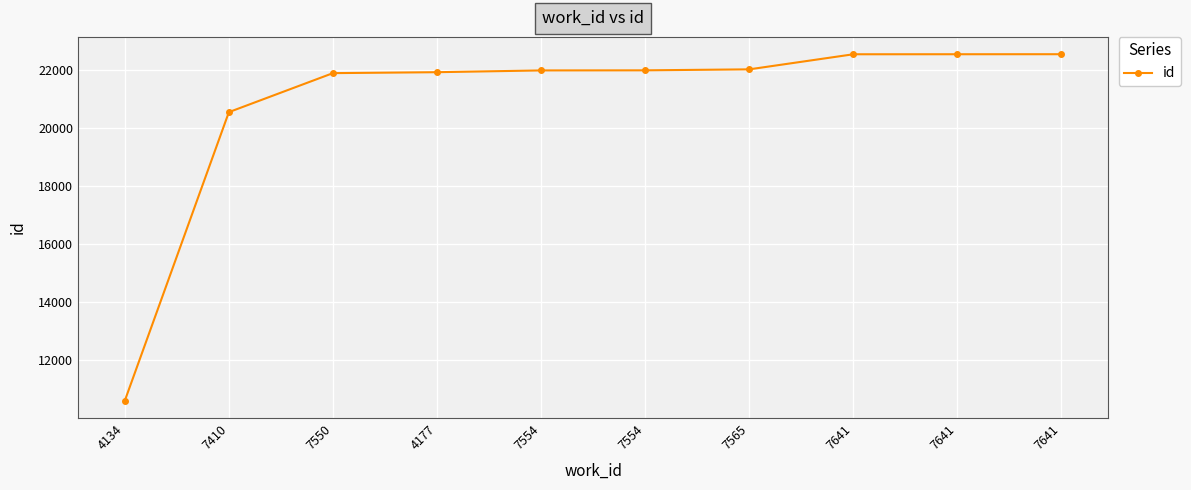

What is the difference between the maximum and minimum values?

11927